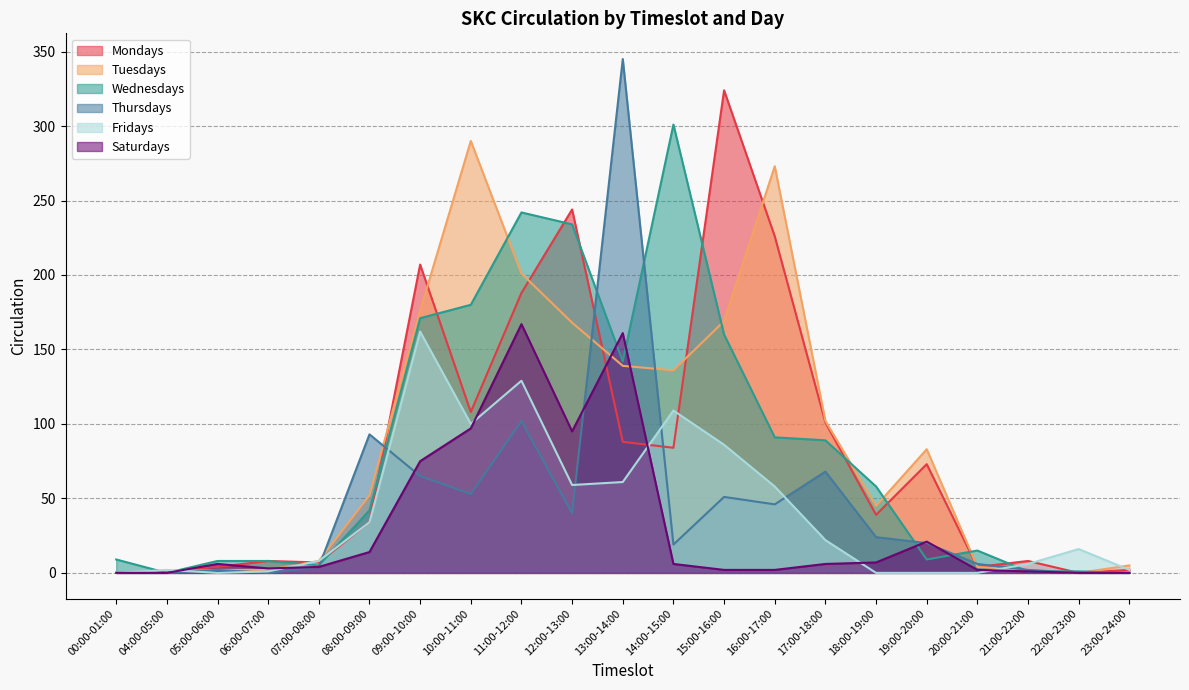

Which series has the largest total across all categories?

Tuesdays